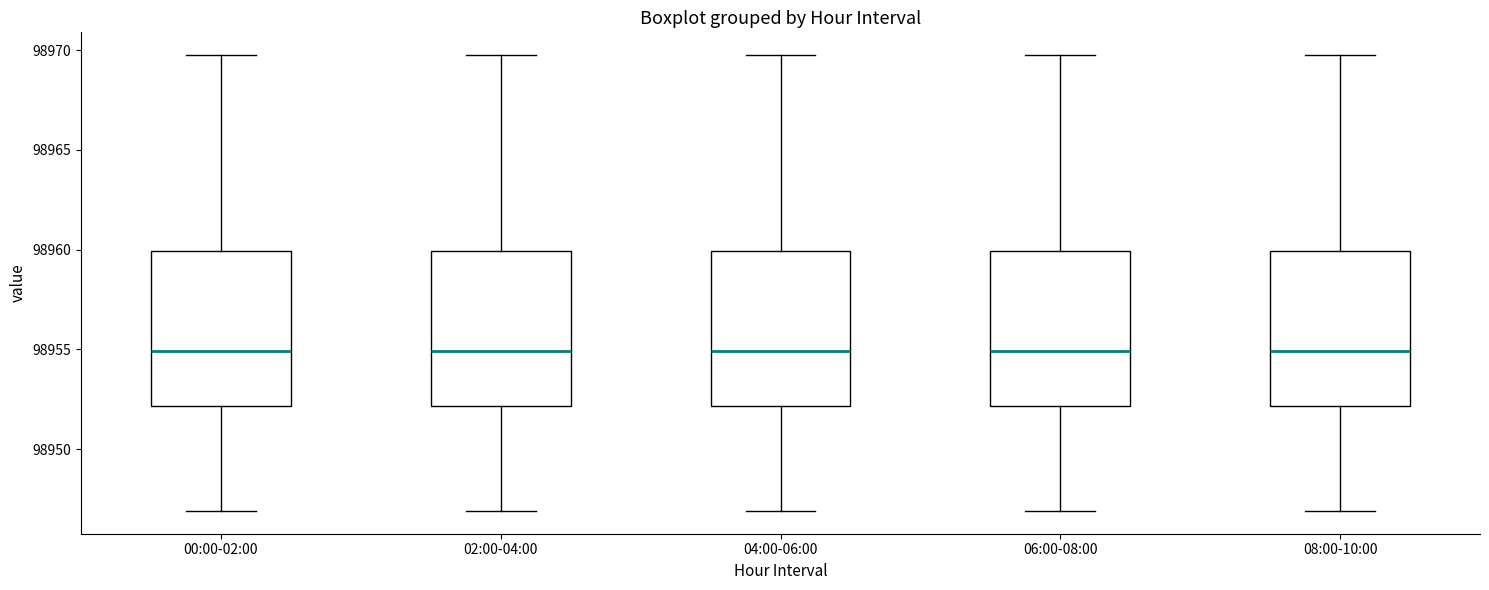

Reading left to right, transcribe this box plot: for each box, give where its median line is, the range the box spans, and where its two whiskers end, as read against the y-axis. The values are not printed on the chart, so give them approximately, as read against the axis.

00:00-02:00: median 98955, box 98952 to 98960, whiskers 98947 to 98970
02:00-04:00: median 98955, box 98952 to 98960, whiskers 98947 to 98970
04:00-06:00: median 98955, box 98952 to 98960, whiskers 98947 to 98970
06:00-08:00: median 98955, box 98952 to 98960, whiskers 98947 to 98970
08:00-10:00: median 98955, box 98952 to 98960, whiskers 98947 to 98970